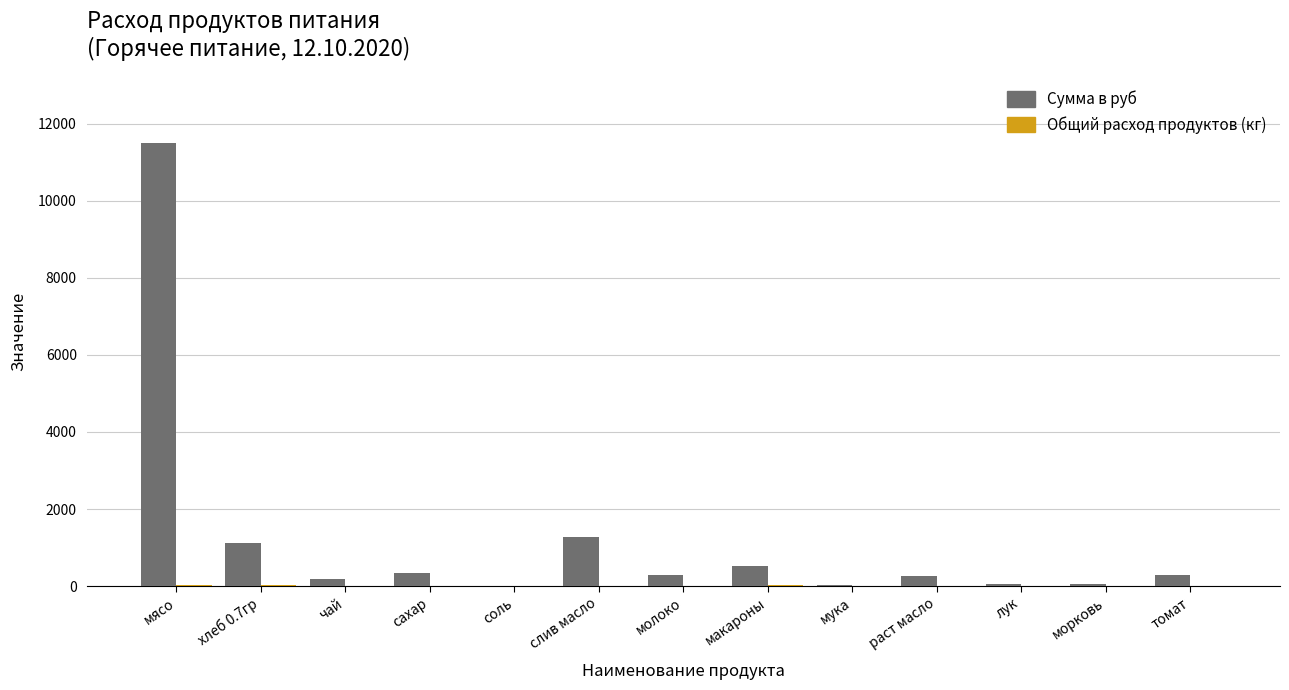

Which series has the largest total across all categories?

Сумма в руб